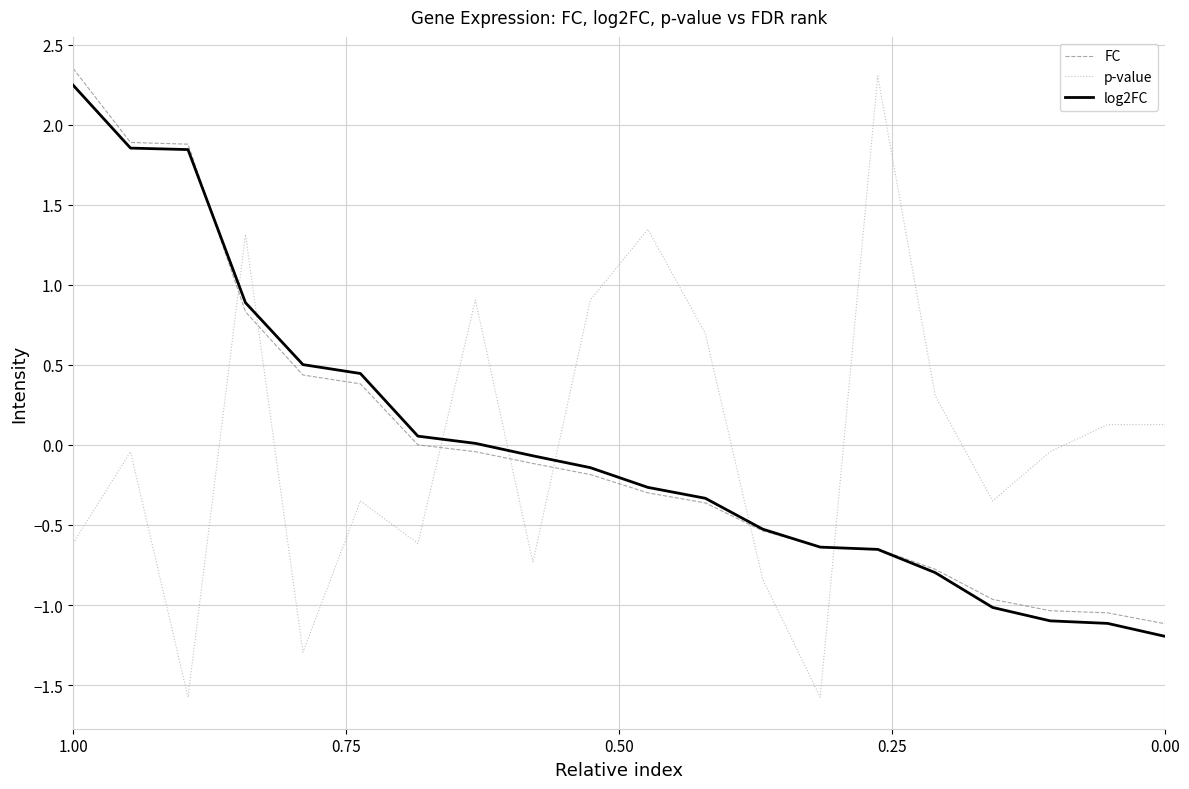

How many distinct data groups are displayed?

3